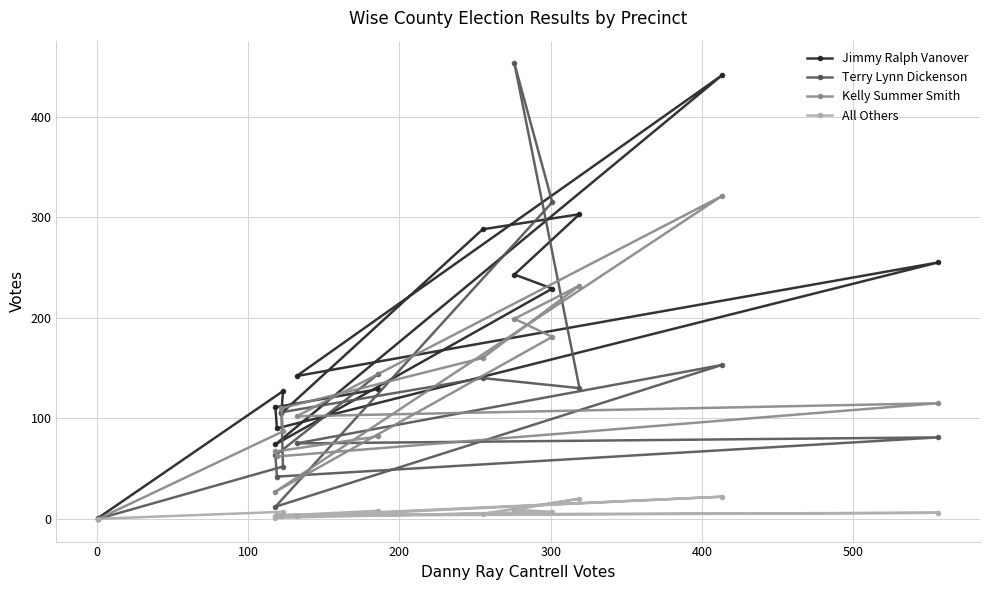

Is this an area chart (filled region under the line)?

No